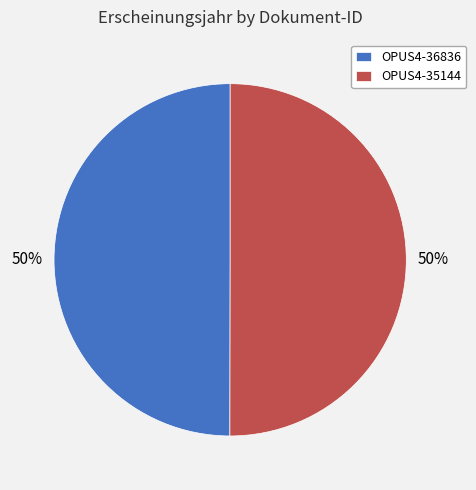

What is the ratio of the value at OPUS4-36836 to the value at OPUS4-35144?

1.0